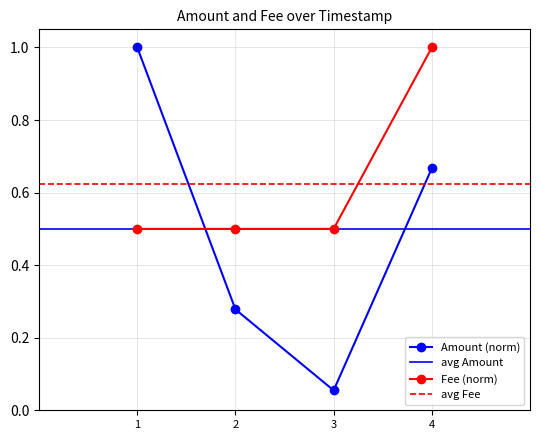

The value of Fee (norm) at 4 is 1.3. True or false?

False